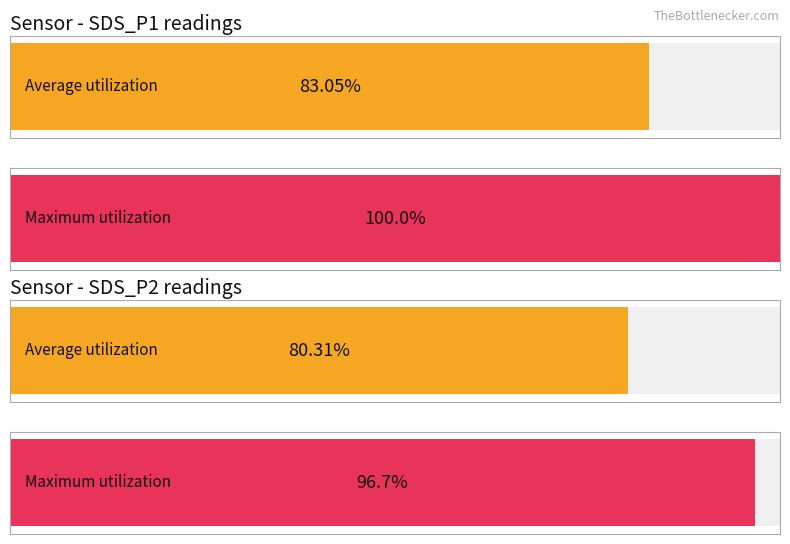

List the series in order of their overall mean, lowest first.

Average utilization, Maximum utilization